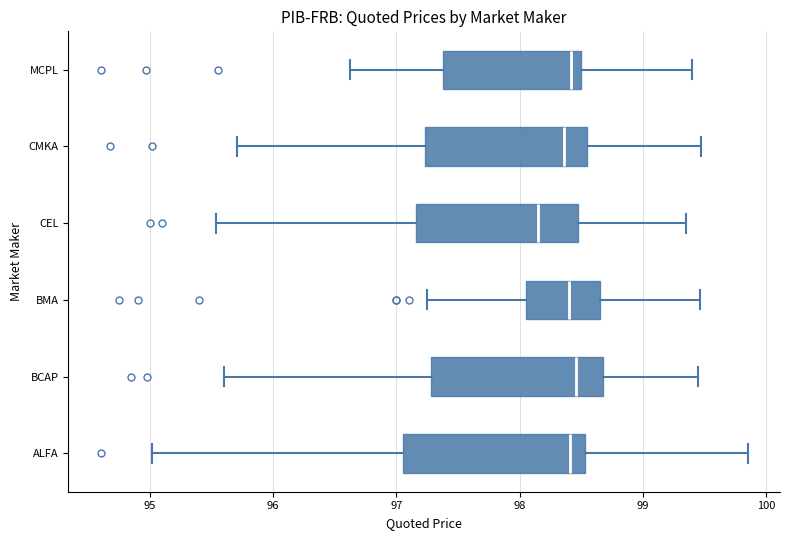

Where does the right whisker of the box for MCPL end on the x-axis? The values are not printed on the chart, so give them approximately, as read against the axis.

99.4